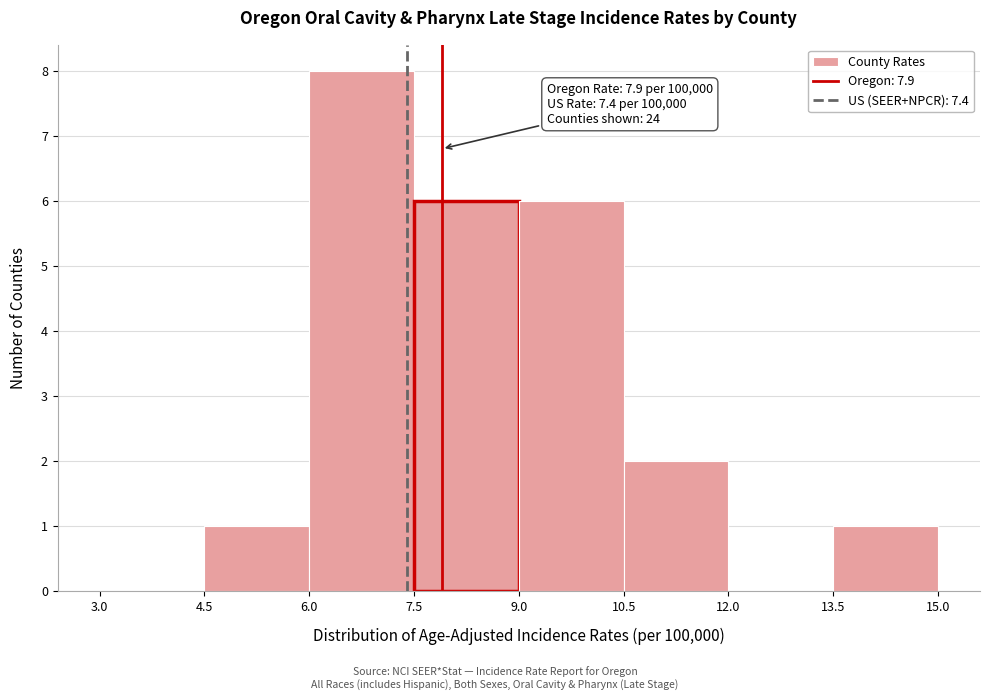

Which range on the x-axis has the tallest bar?

6.0 to 7.5